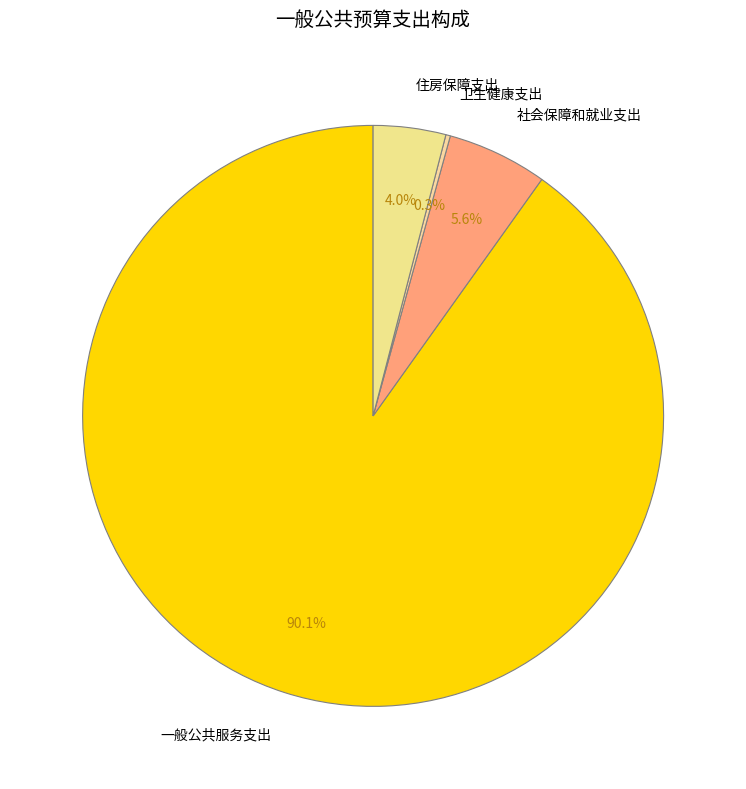

Which category has the biggest portion of the pie?

一般公共服务支出